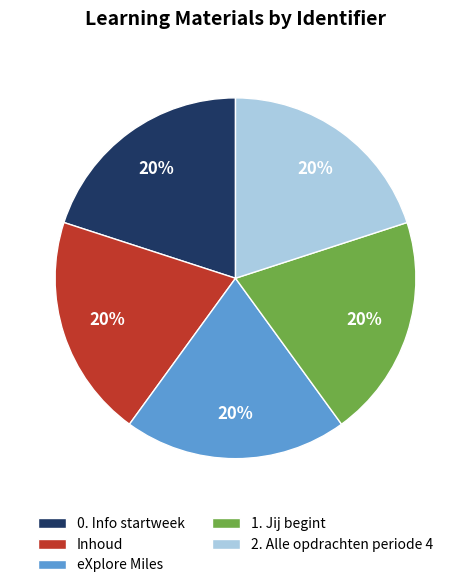

To the nearest percent, what is the average slice percentage?

20%